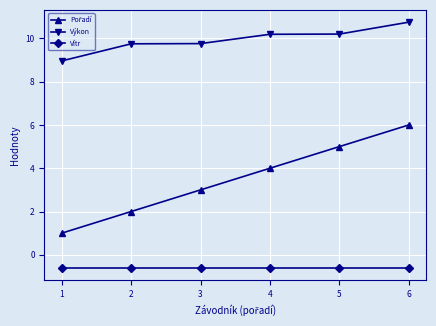

Where does the Výkon series first go above 10?

4